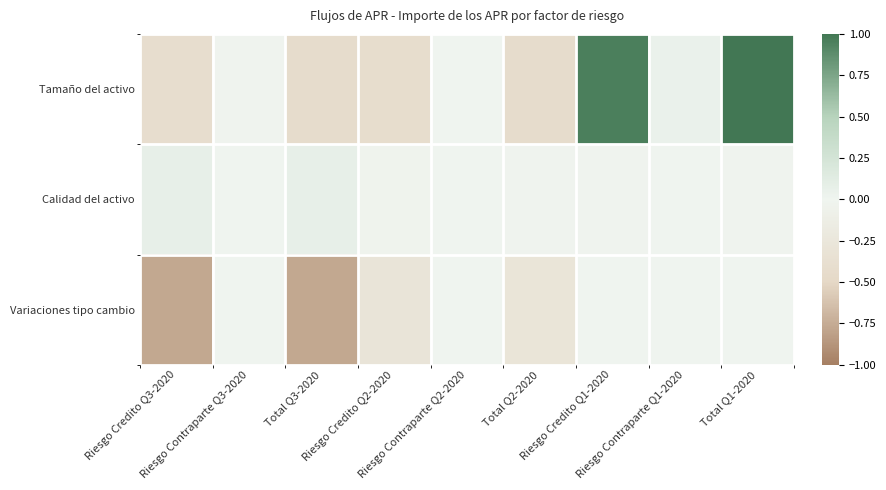

Reading left to right, transcribe all the data shown in this chart.

Tamaño del activo: Riesgo Credito Q3-2020=-0.4	Riesgo Contraparte Q3-2020=-0.0	Total Q3-2020=-0.4	Riesgo Credito Q2-2020=-0.4	Riesgo Contraparte Q2-2020=-0.0	Total Q2-2020=-0.4	Riesgo Credito Q1-2020=1.0	Riesgo Contraparte Q1-2020=0.0	Total Q1-2020=1.0
Calidad del activo: Riesgo Credito Q3-2020=0.1	Riesgo Contraparte Q3-2020=-0.0	Total Q3-2020=0.1	Riesgo Credito Q2-2020=-0.0	Riesgo Contraparte Q2-2020=0.0	Total Q2-2020=-0.0	Riesgo Credito Q1-2020=-0.0	Riesgo Contraparte Q1-2020=-0.0	Total Q1-2020=-0.0
Variaciones tipo cambio: Riesgo Credito Q3-2020=-0.8	Riesgo Contraparte Q3-2020=-0.0	Total Q3-2020=-0.8	Riesgo Credito Q2-2020=-0.3	Riesgo Contraparte Q2-2020=0.0	Total Q2-2020=-0.3	Riesgo Credito Q1-2020=0.0	Riesgo Contraparte Q1-2020=0.0	Total Q1-2020=0.0